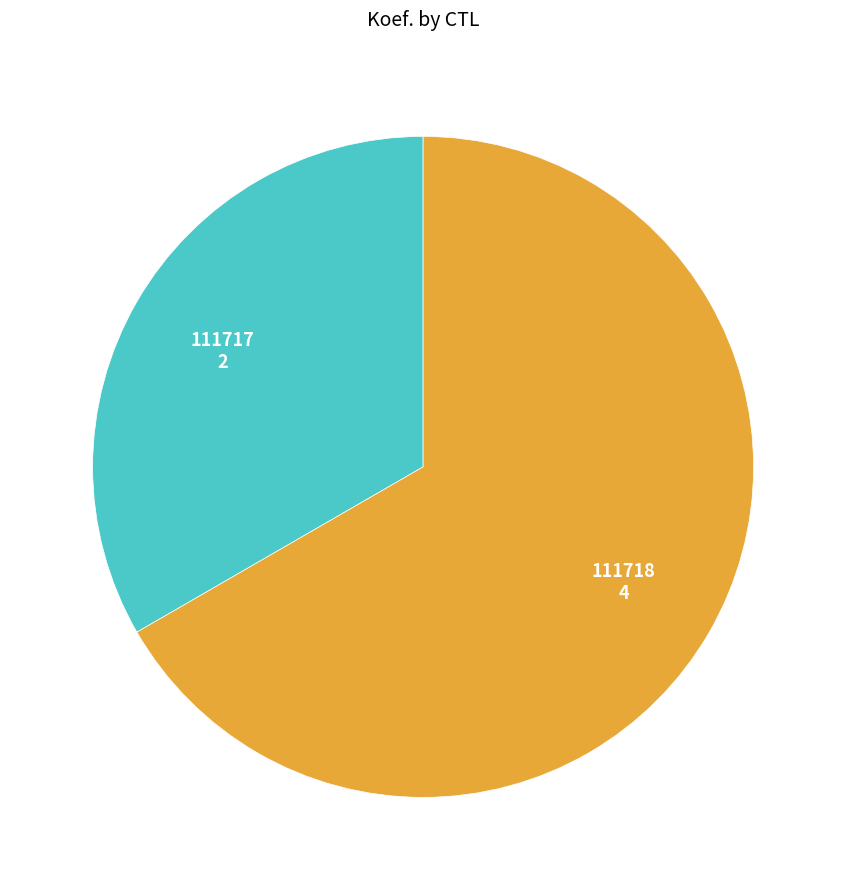

What is the largest slice in the pie chart?

111718